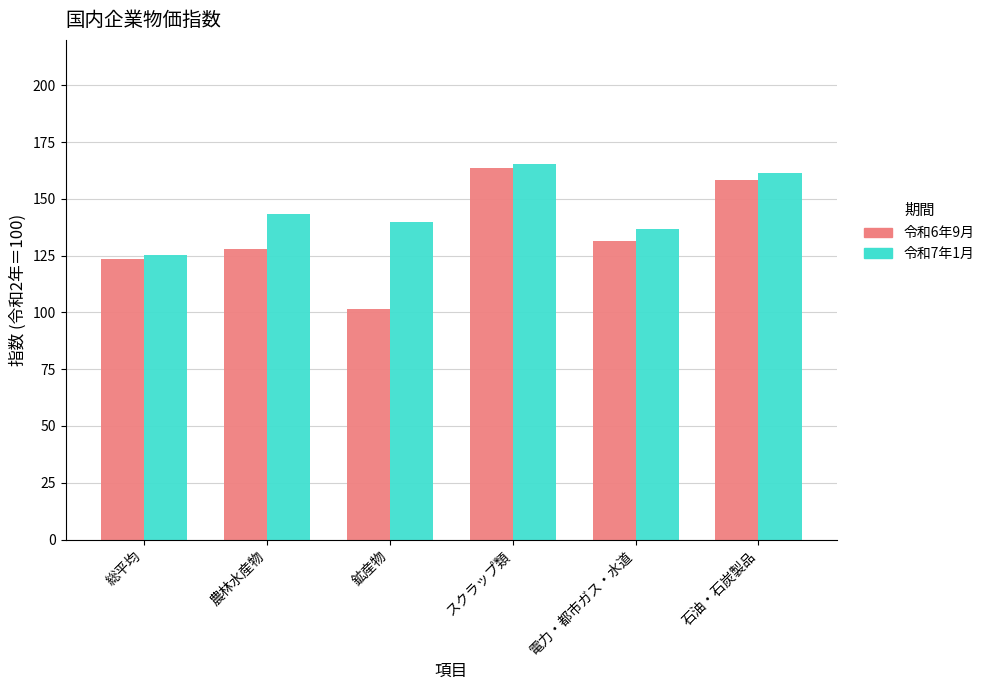

What is the label of the 2nd bar from the left?

農林水産物